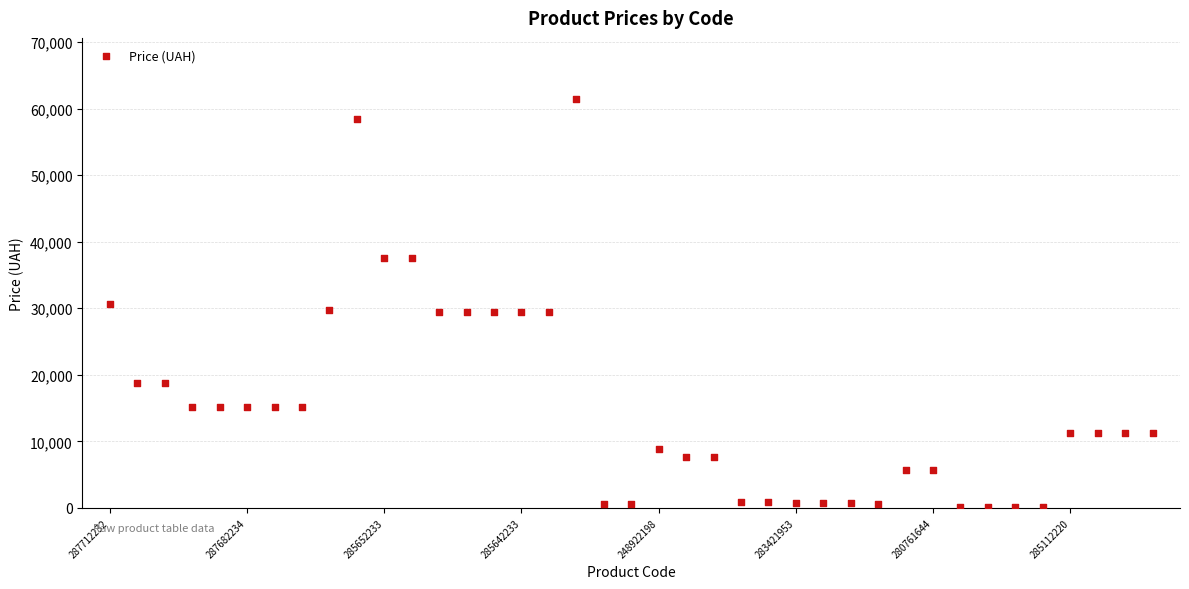

What is the range of Y values (max minus min)?

61377.2